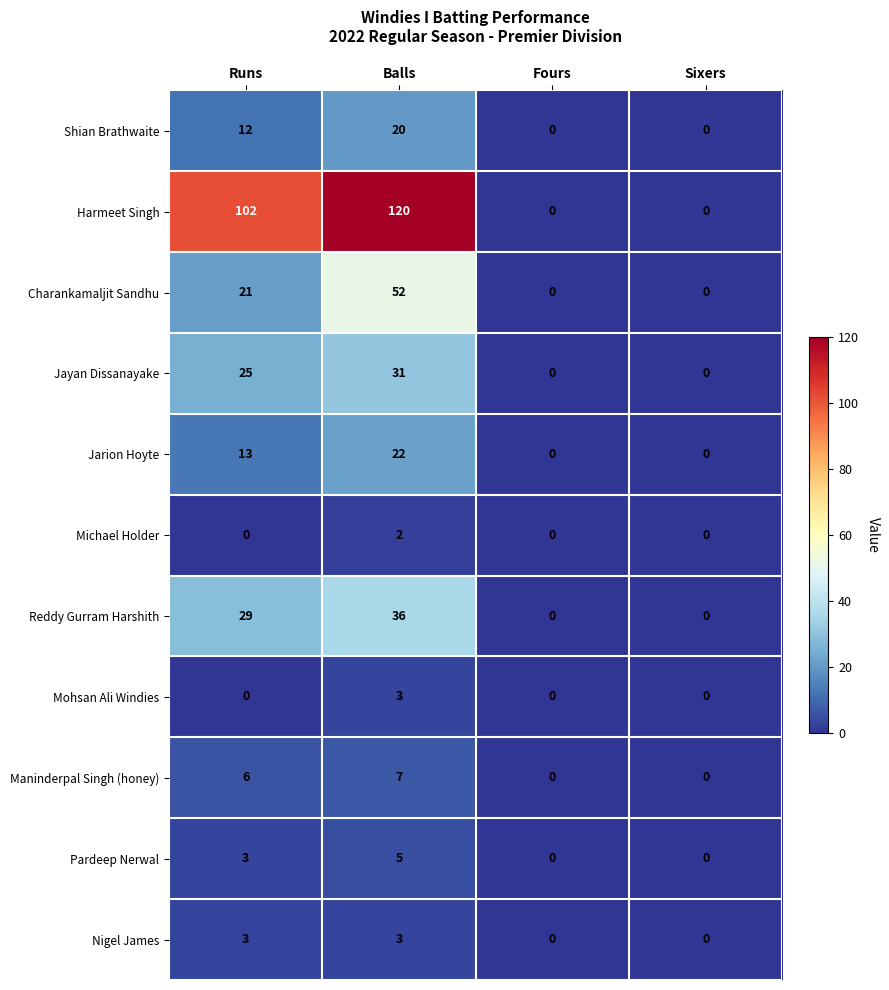

Where is Pardeep Nerwal nearest to the value 2?

Runs